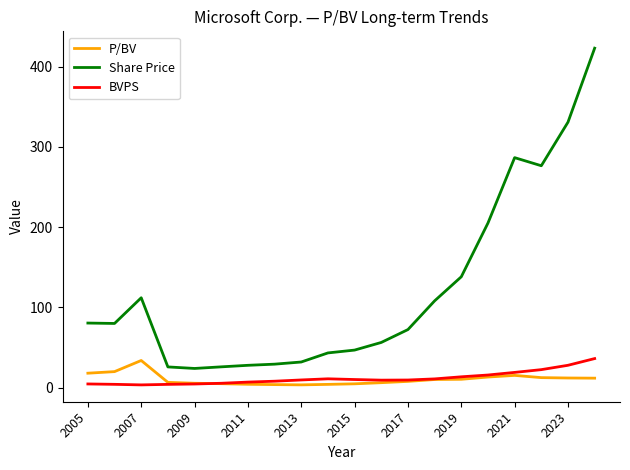

After their last crossing, which series has the higher values: P/BV or BVPS?

BVPS